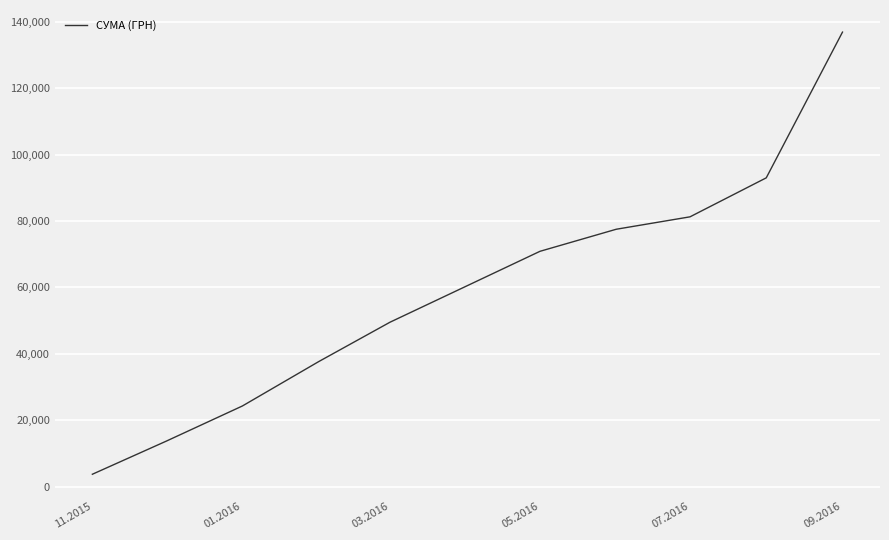

Does the chart display data point markers on the line(s)?

No